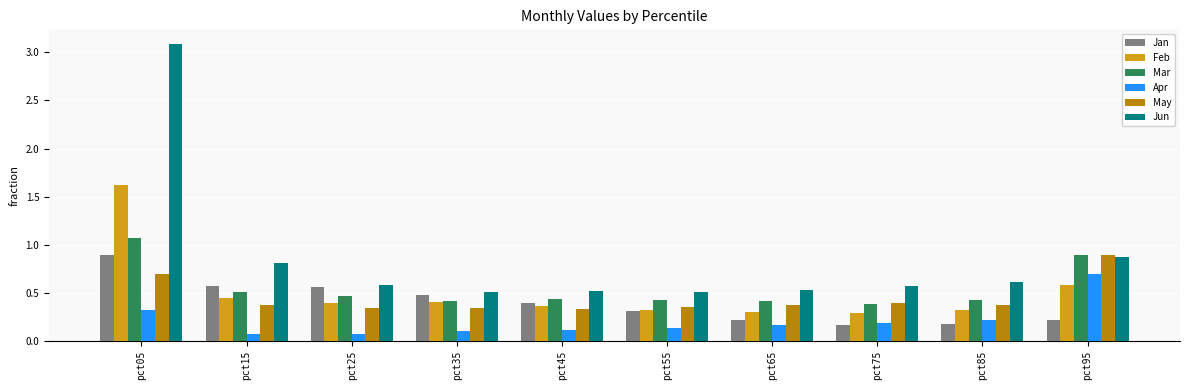

What are all the series names shown in the legend?

Jan, Feb, Mar, Apr, May, Jun